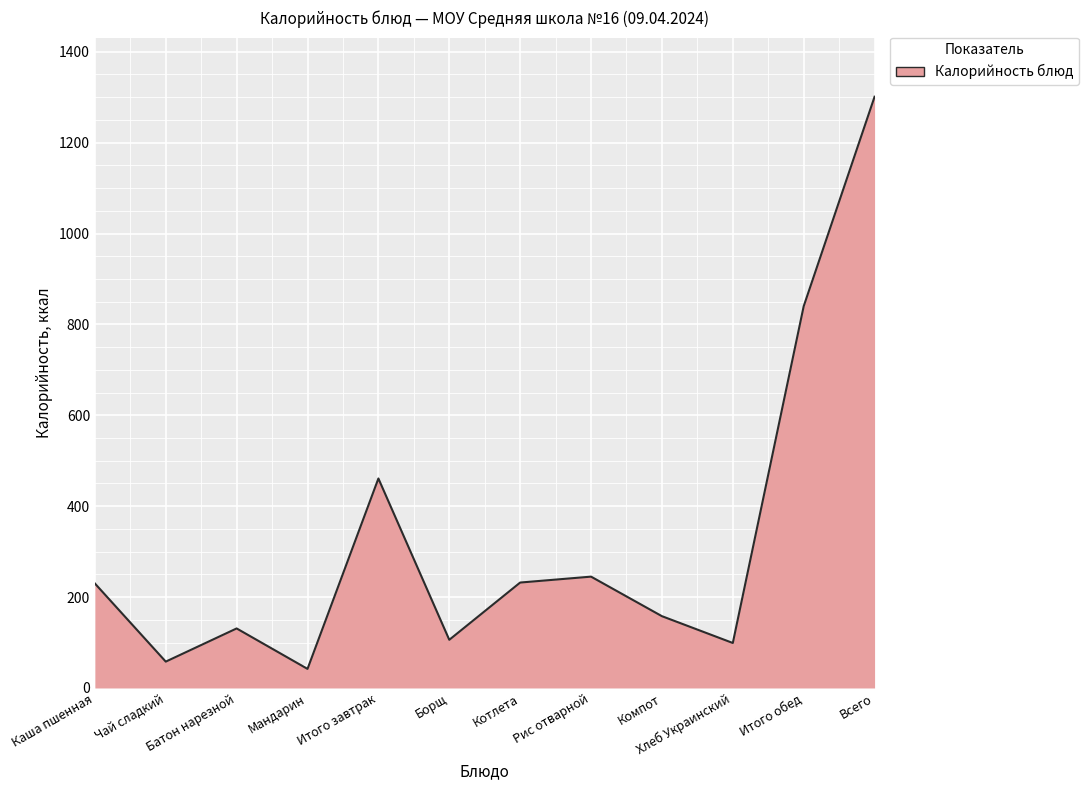

What is the maximum value shown in the chart?

1301